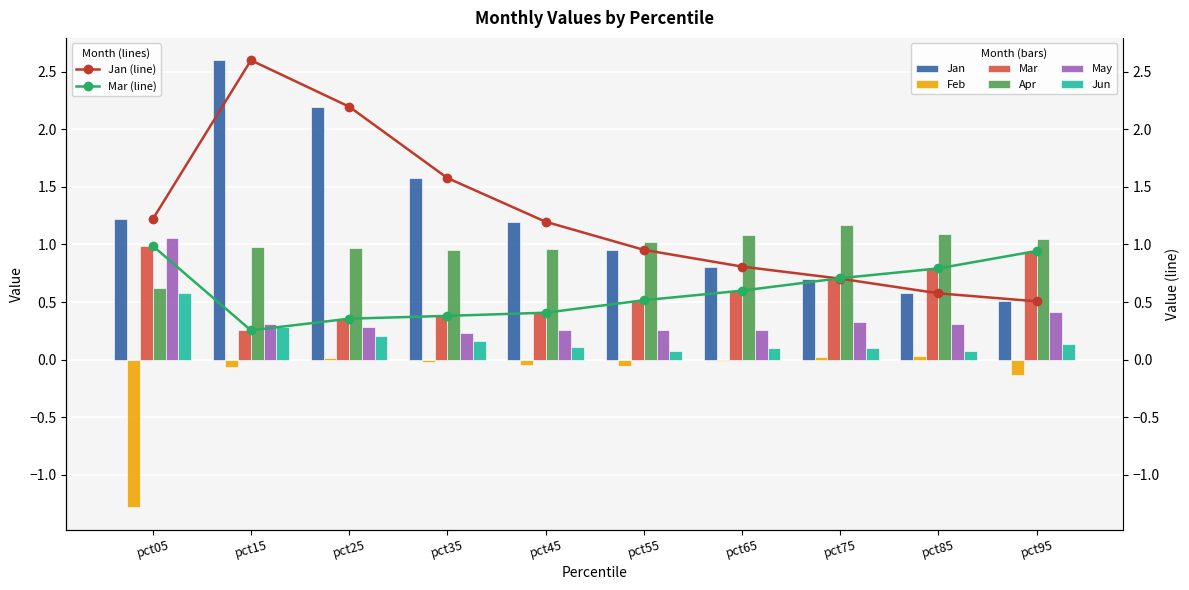

How many values in the Jan series exceed 1?

5